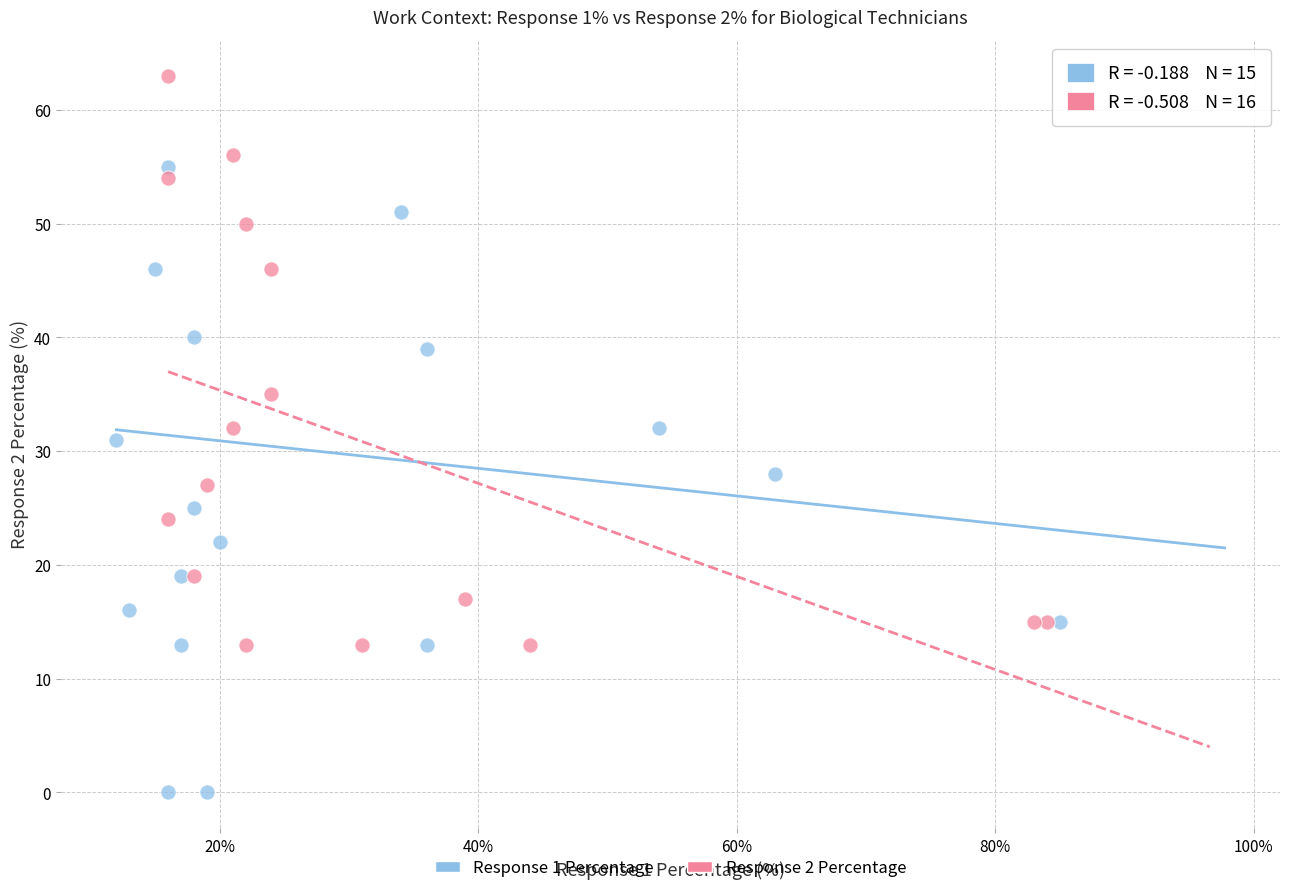

Which series contains the highest Y value?

Response 2 Percentage